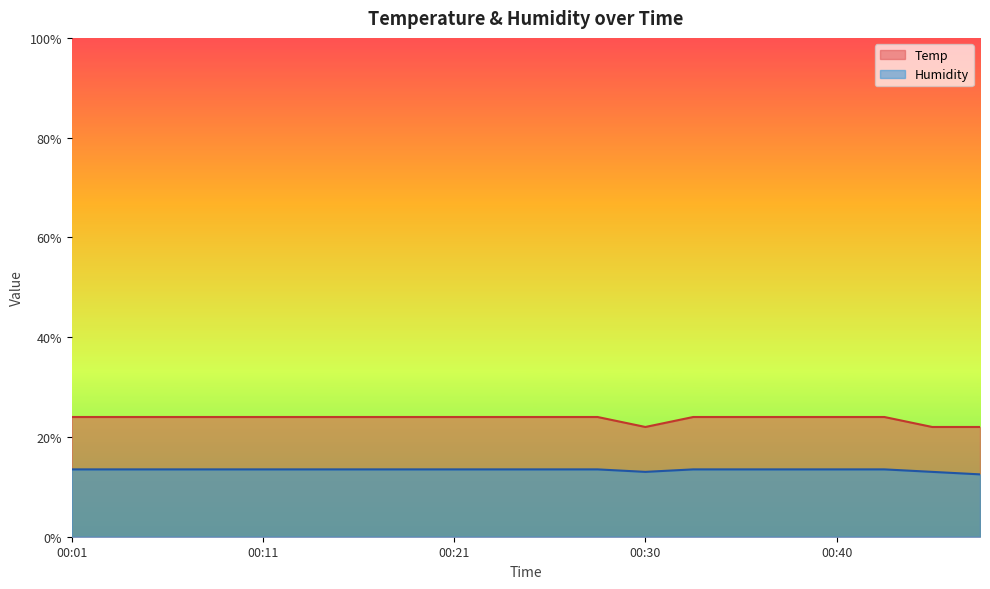

What is the maximum value for Humidity?

13.5